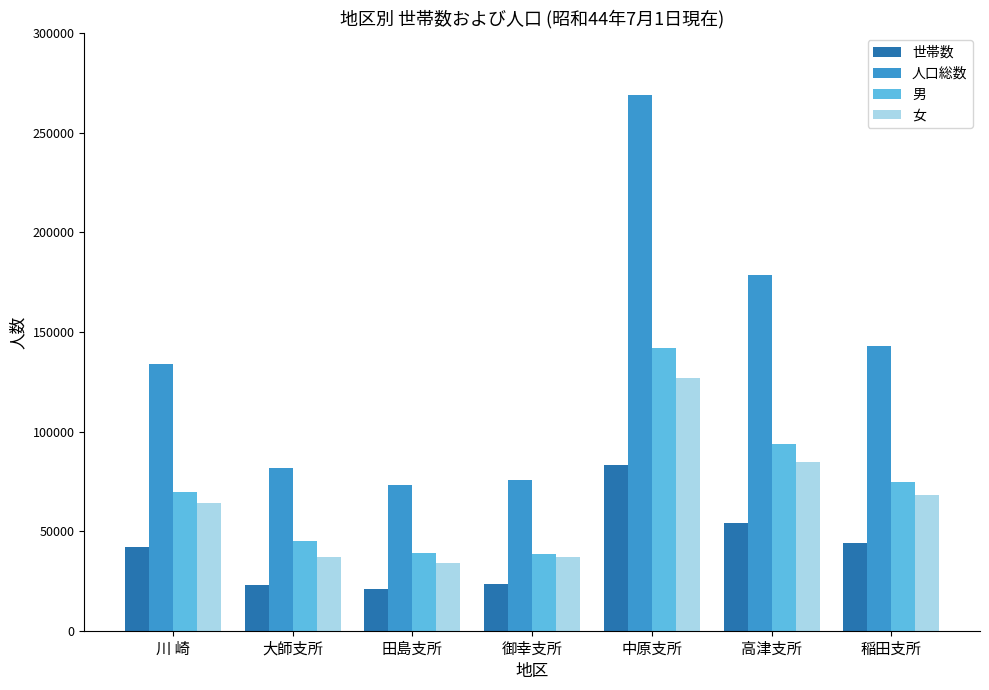

What value does the 男 series have at 御幸支所?

38273